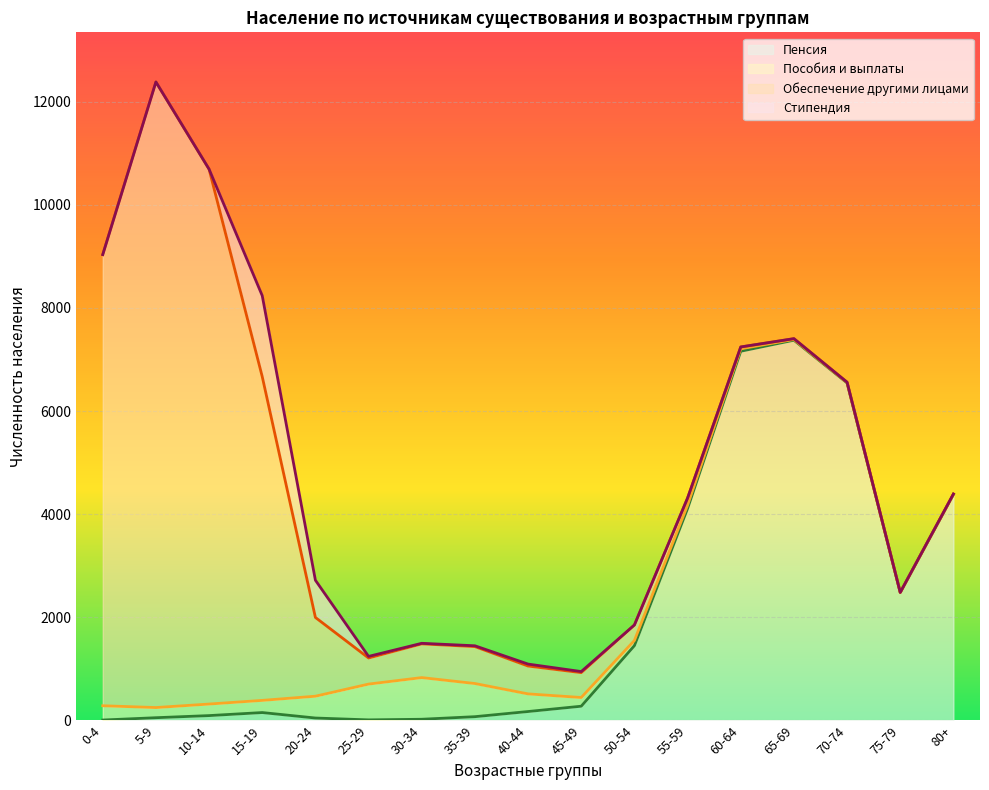

True or false: Стипендия and Обеспечение другими лицами intersect in this chart.

False